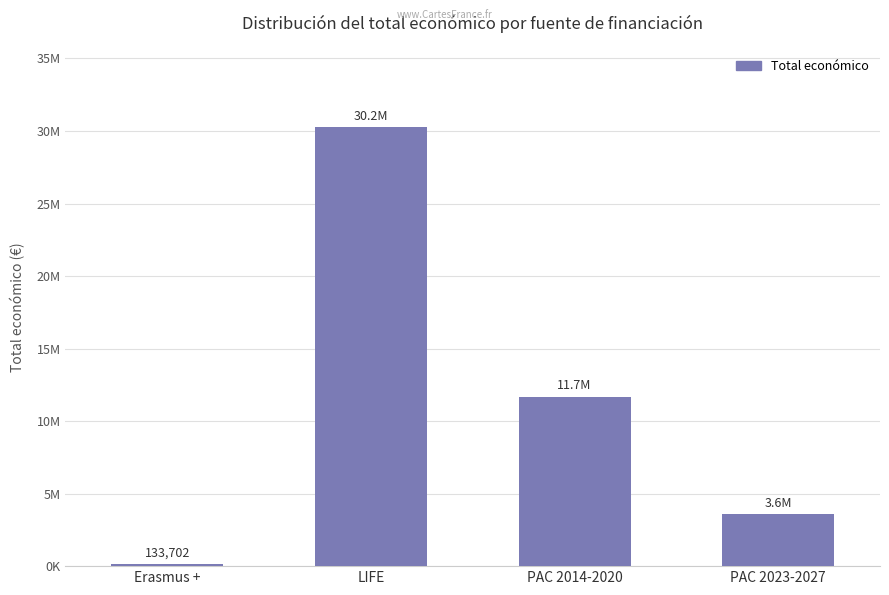

What is the label of the 2nd bar from the left?

LIFE